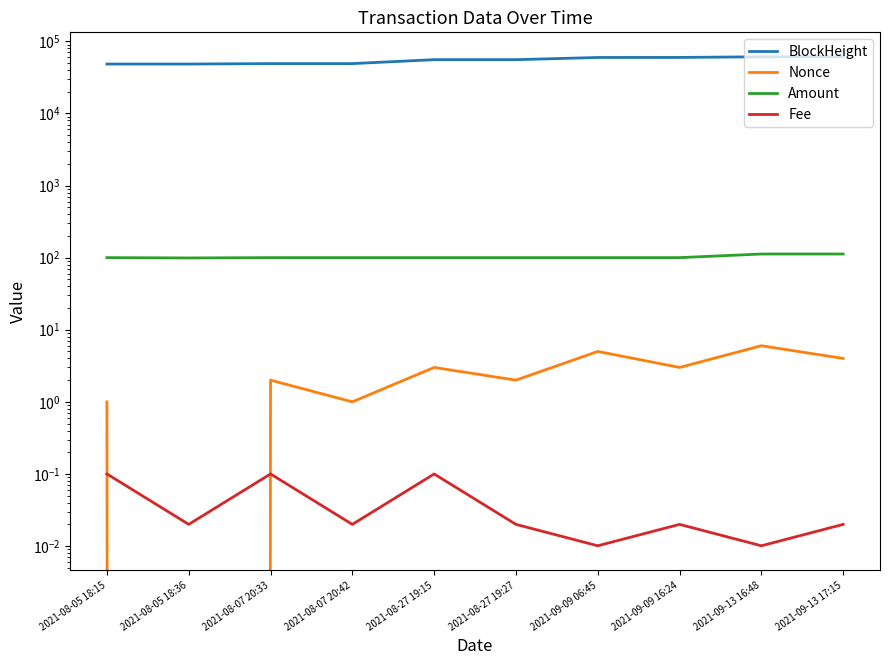

Which category has the lowest value across all series?

2021-08-05 18:36